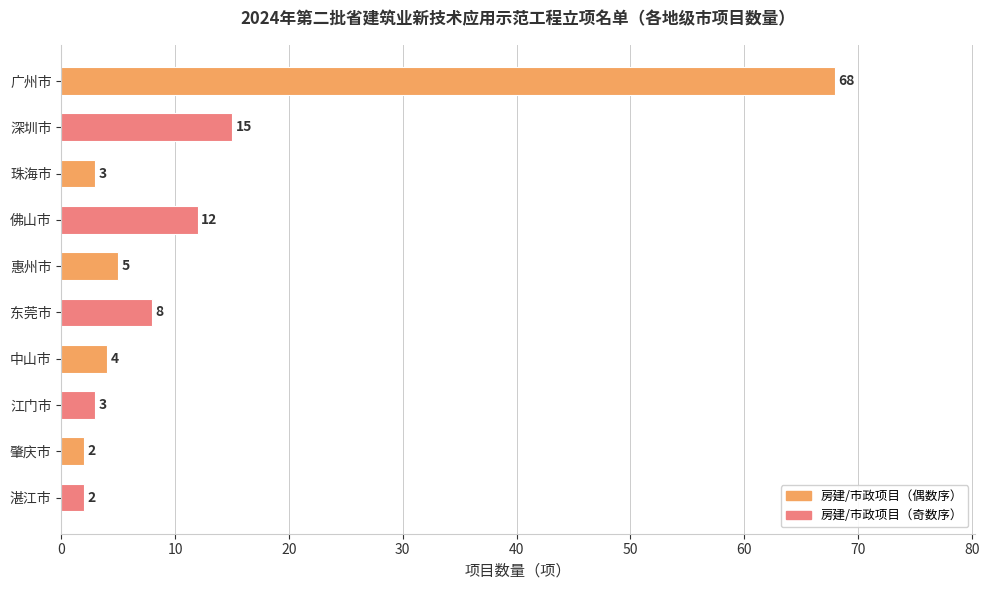

What is the greatest value displayed?

68